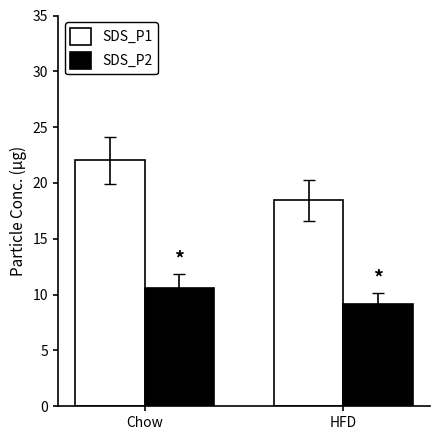

What is the label of the 1st bar from the left?

Chow